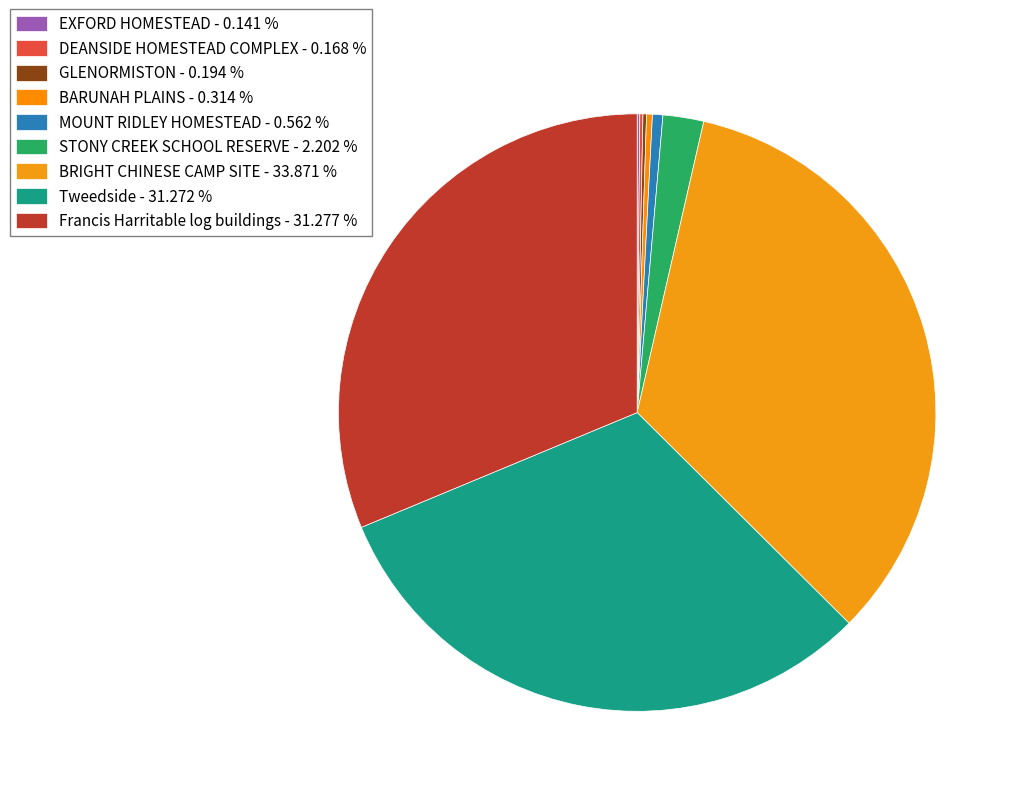

How much of the chart is everything except MOUNT RIDLEY HOMESTEAD?

99.4%